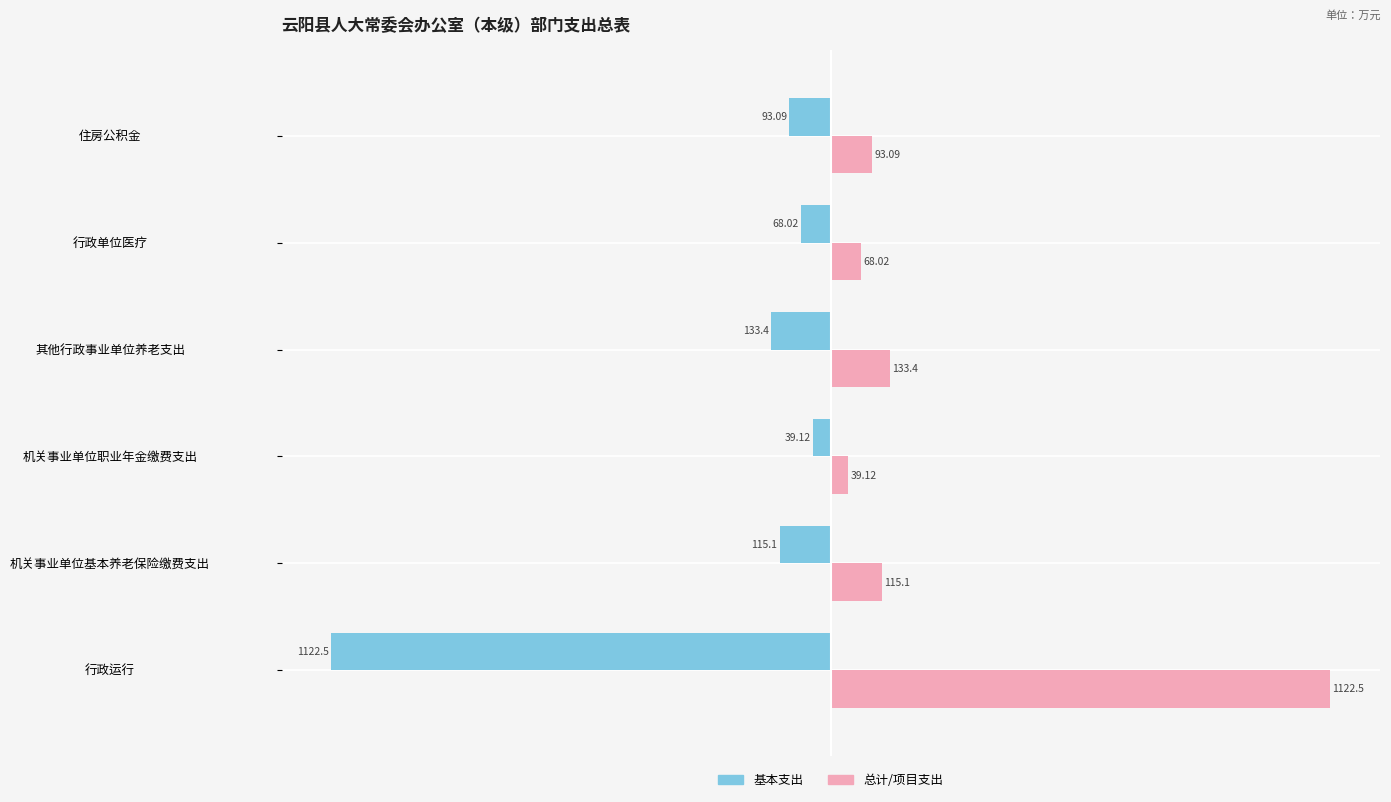

Which label corresponds to the smallest value in the chart?

行政运行